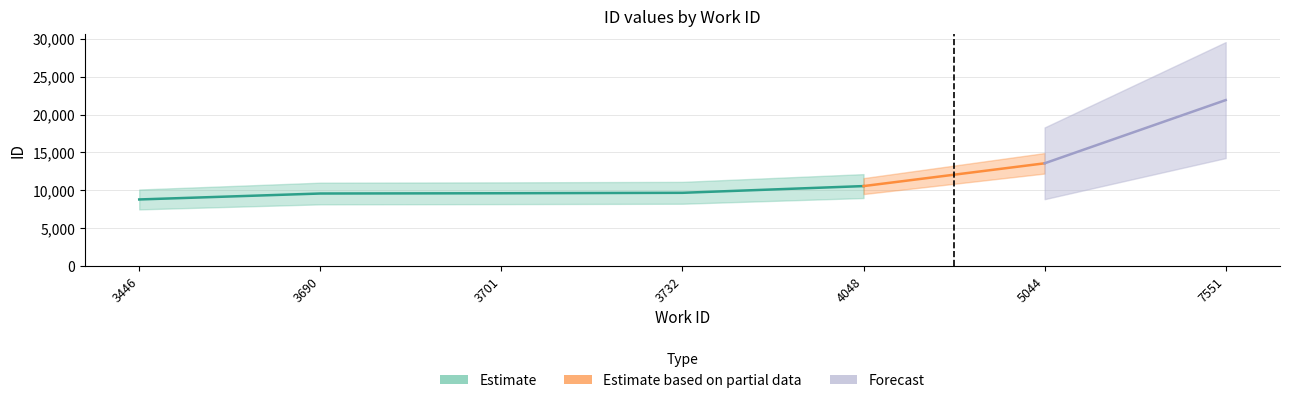

Is it true that Forecast equals 20554 at 5044?

False